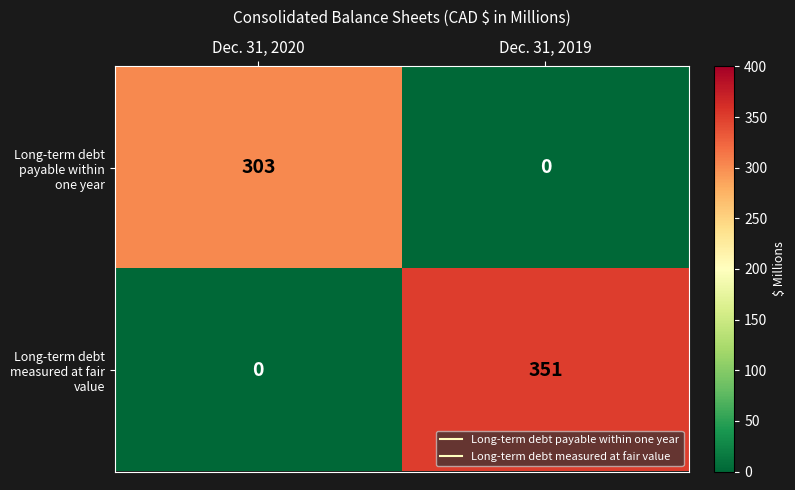

What is the average value of the Long-term debt payable within one year series?

152